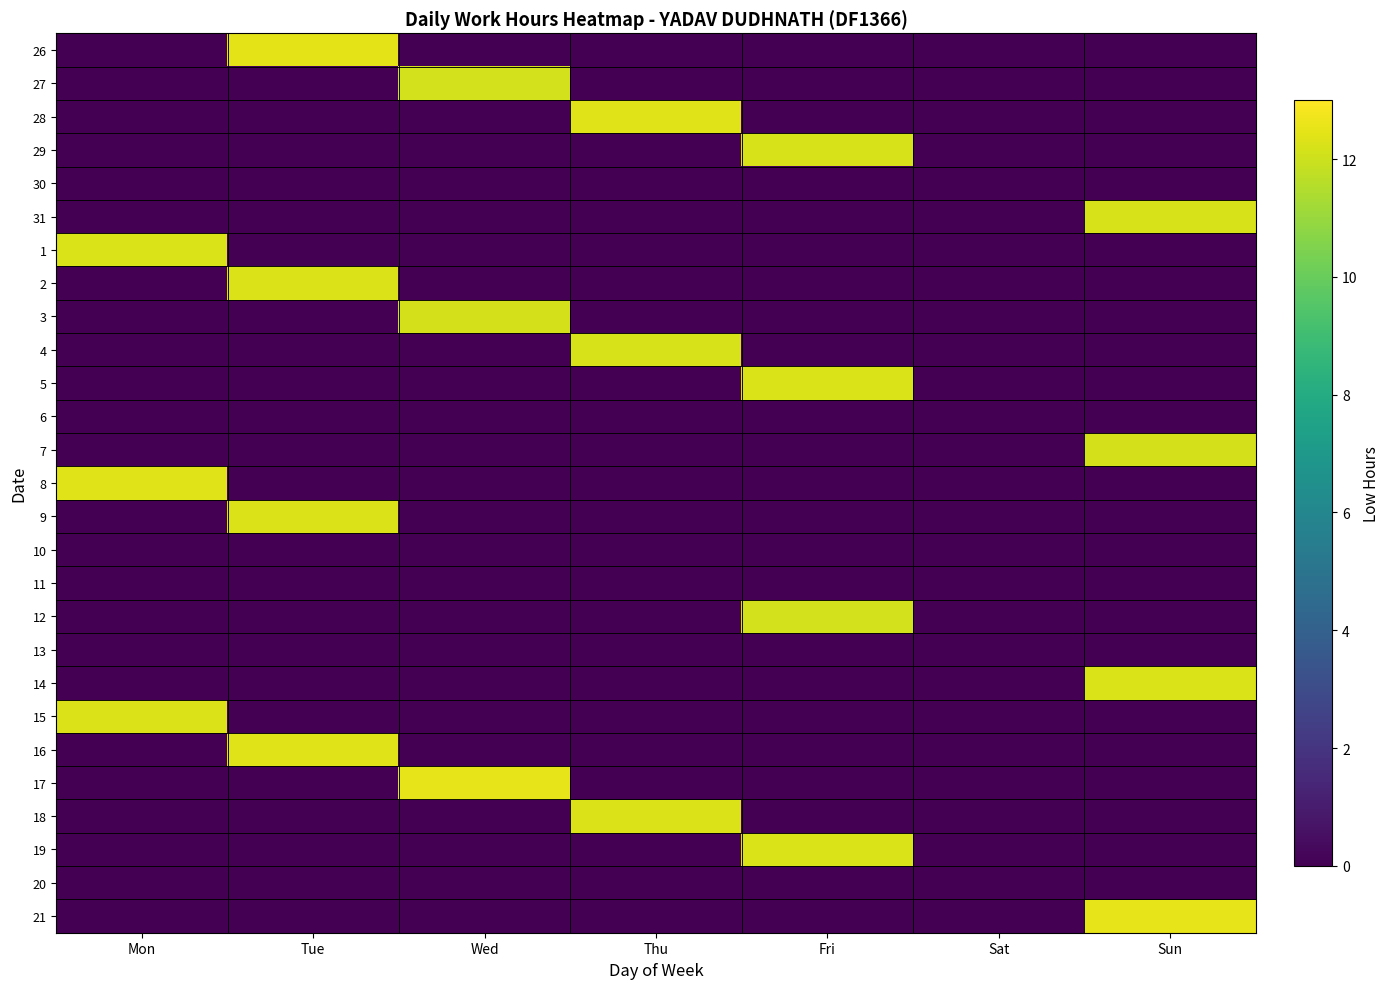

Reading right to left, list all the values displayed in this chart.

26: Sun=0.0	Sat=0.0	Fri=0.0	Thu=0.0	Wed=0.0	Tue=12.5	Mon=0.0
27: Sun=0.0	Sat=0.0	Fri=0.0	Thu=0.0	Wed=12.1	Tue=0.0	Mon=0.0
28: Sun=0.0	Sat=0.0	Fri=0.0	Thu=12.4	Wed=0.0	Tue=0.0	Mon=0.0
29: Sun=0.0	Sat=0.0	Fri=12.2	Thu=0.0	Wed=0.0	Tue=0.0	Mon=0.0
30: Sun=0.0	Sat=0.0	Fri=0.0	Thu=0.0	Wed=0.0	Tue=0.0	Mon=0.0
31: Sun=12.2	Sat=0.0	Fri=0.0	Thu=0.0	Wed=0.0	Tue=0.0	Mon=0.0
1: Sun=0.0	Sat=0.0	Fri=0.0	Thu=0.0	Wed=0.0	Tue=0.0	Mon=12.2
2: Sun=0.0	Sat=0.0	Fri=0.0	Thu=0.0	Wed=0.0	Tue=12.3	Mon=0.0
3: Sun=0.0	Sat=0.0	Fri=0.0	Thu=0.0	Wed=12.1	Tue=0.0	Mon=0.0
4: Sun=0.0	Sat=0.0	Fri=0.0	Thu=12.2	Wed=0.0	Tue=0.0	Mon=0.0
5: Sun=0.0	Sat=0.0	Fri=12.2	Thu=0.0	Wed=0.0	Tue=0.0	Mon=0.0
6: Sun=0.0	Sat=0.0	Fri=0.0	Thu=0.0	Wed=0.0	Tue=0.0	Mon=0.0
7: Sun=12.2	Sat=0.0	Fri=0.0	Thu=0.0	Wed=0.0	Tue=0.0	Mon=0.0
8: Sun=0.0	Sat=0.0	Fri=0.0	Thu=0.0	Wed=0.0	Tue=0.0	Mon=12.4
9: Sun=0.0	Sat=0.0	Fri=0.0	Thu=0.0	Wed=0.0	Tue=12.3	Mon=0.0
10: Sun=0.0	Sat=0.0	Fri=0.0	Thu=0.0	Wed=0.0	Tue=0.0	Mon=0.0
11: Sun=0.0	Sat=0.0	Fri=0.0	Thu=0.0	Wed=0.0	Tue=0.0	Mon=0.0
12: Sun=0.0	Sat=0.0	Fri=12.1	Thu=0.0	Wed=0.0	Tue=0.0	Mon=0.0
13: Sun=0.0	Sat=0.0	Fri=0.0	Thu=0.0	Wed=0.0	Tue=0.0	Mon=0.0
14: Sun=12.3	Sat=0.0	Fri=0.0	Thu=0.0	Wed=0.0	Tue=0.0	Mon=0.0
15: Sun=0.0	Sat=0.0	Fri=0.0	Thu=0.0	Wed=0.0	Tue=0.0	Mon=12.3
16: Sun=0.0	Sat=0.0	Fri=0.0	Thu=0.0	Wed=0.0	Tue=12.4	Mon=0.0
17: Sun=0.0	Sat=0.0	Fri=0.0	Thu=0.0	Wed=12.5	Tue=0.0	Mon=0.0
18: Sun=0.0	Sat=0.0	Fri=0.0	Thu=12.3	Wed=0.0	Tue=0.0	Mon=0.0
19: Sun=0.0	Sat=0.0	Fri=12.3	Thu=0.0	Wed=0.0	Tue=0.0	Mon=0.0
20: Sun=0.0	Sat=0.0	Fri=0.0	Thu=0.0	Wed=0.0	Tue=0.0	Mon=0.0
21: Sun=12.5	Sat=0.0	Fri=0.0	Thu=0.0	Wed=0.0	Tue=0.0	Mon=0.0